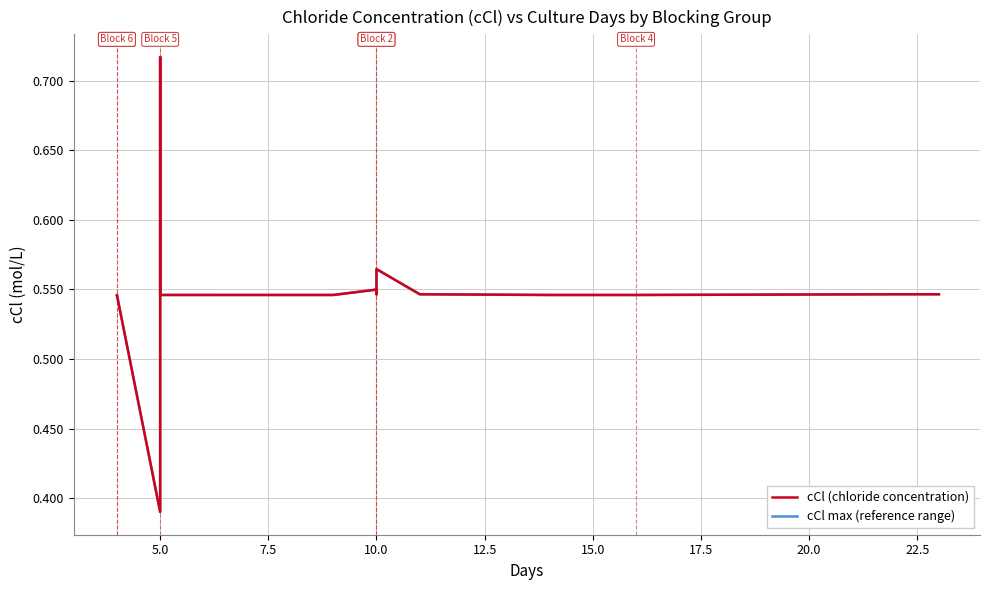

How many lines are shown in the chart?

2